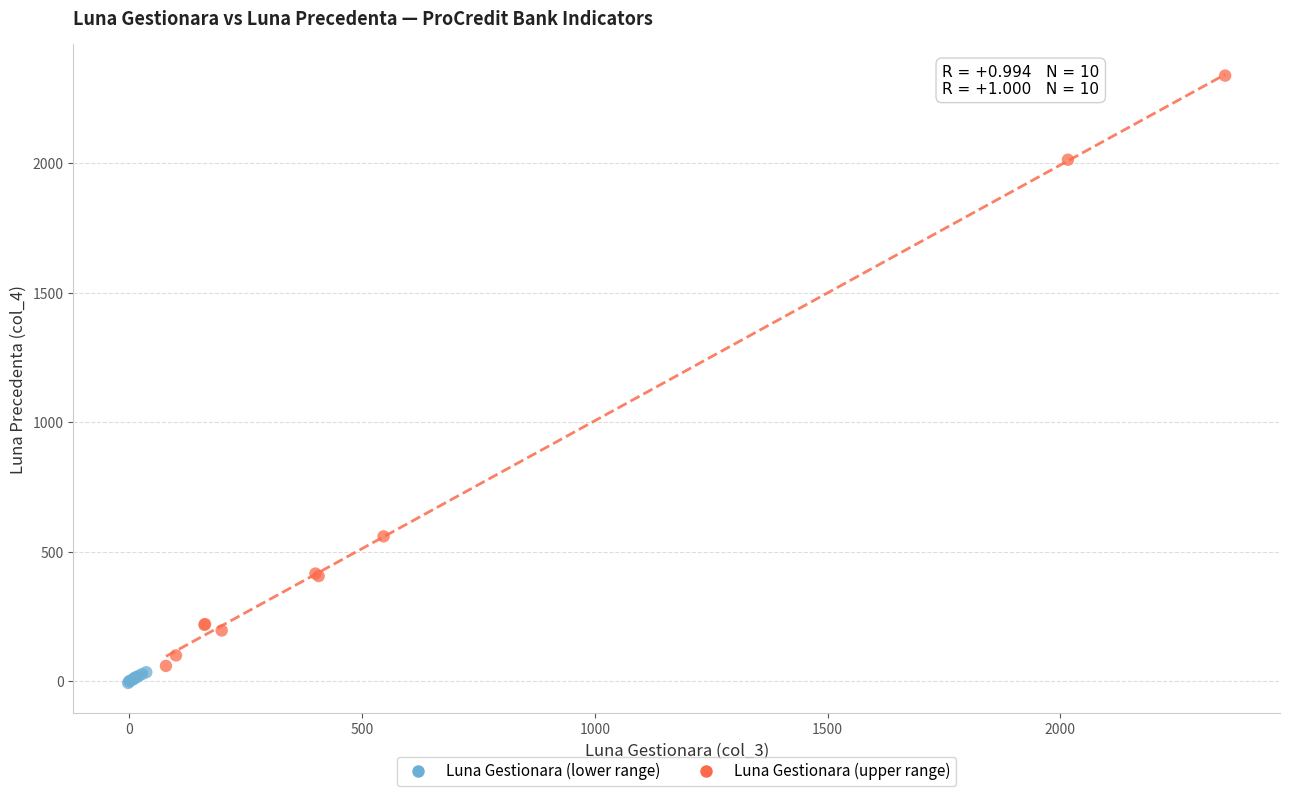

What are all the series names shown in the legend?

Luna Gestionara (lower range), Luna Gestionara (upper range)